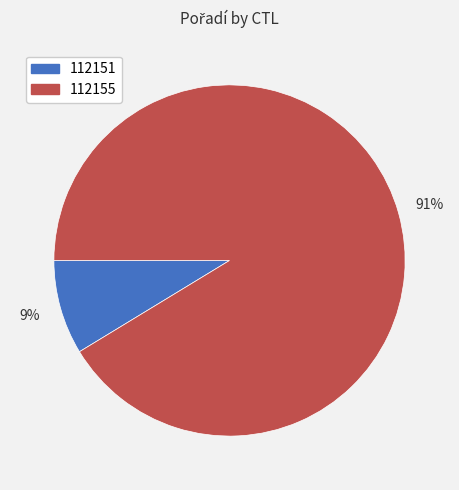

Does any single category account for the majority?

Yes